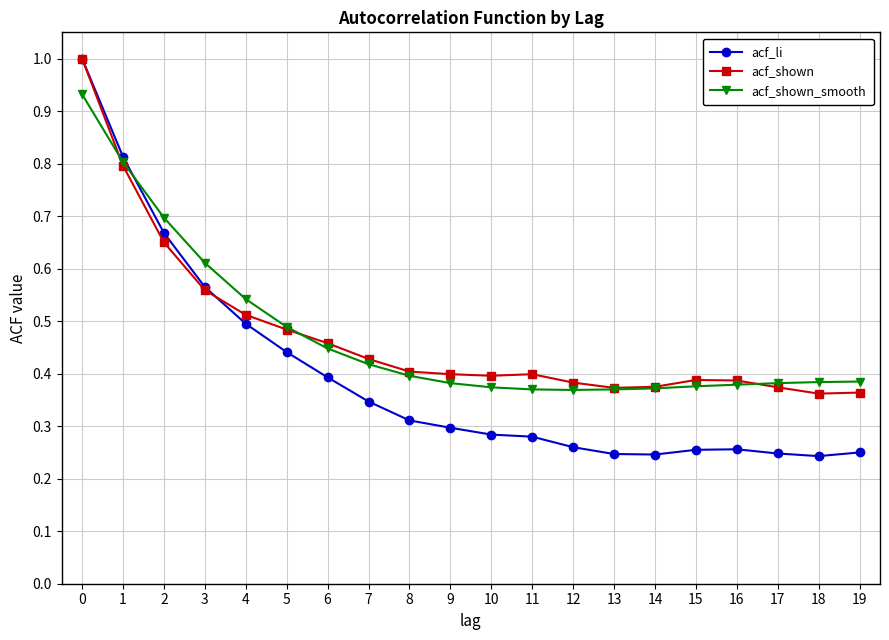

What is the difference between the highest and lowest values at 9?

0.1